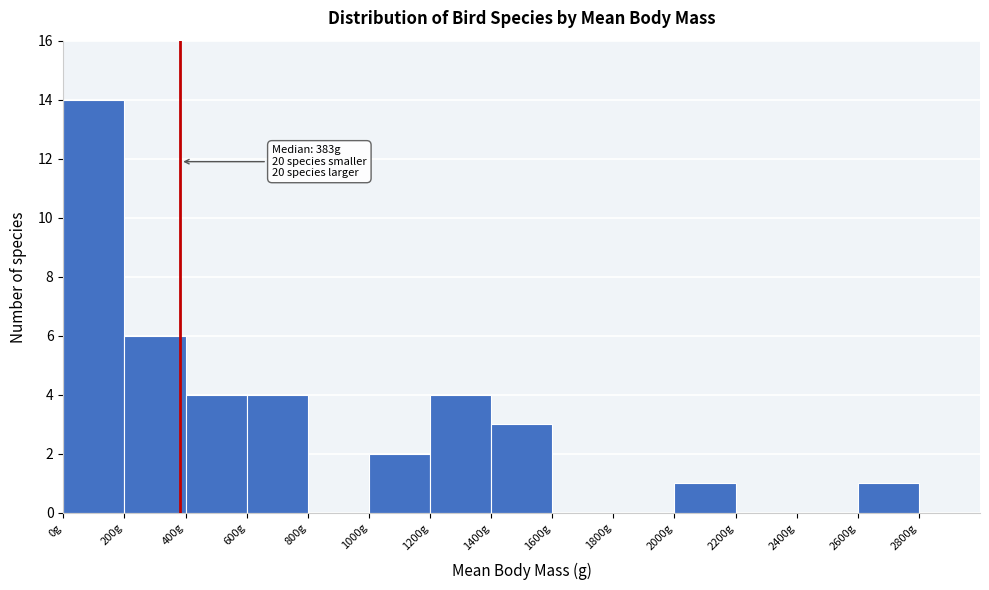

Which range on the x-axis has the tallest bar?

0 to 200